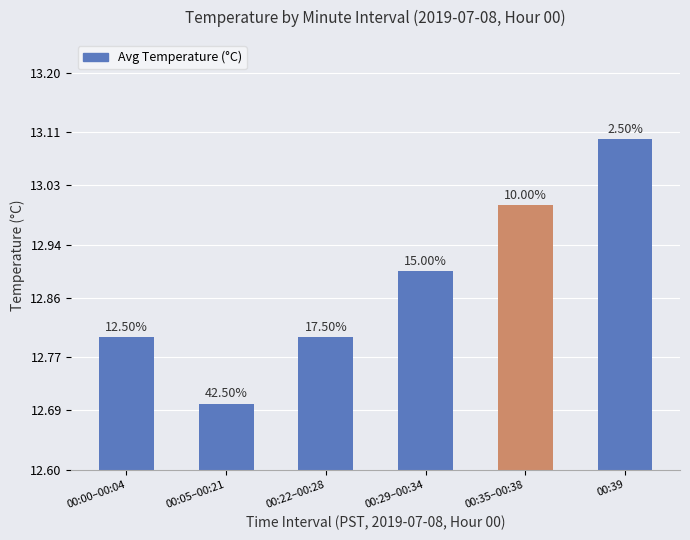

The value at 00:29–00:34 is 21.0. True or false?

False